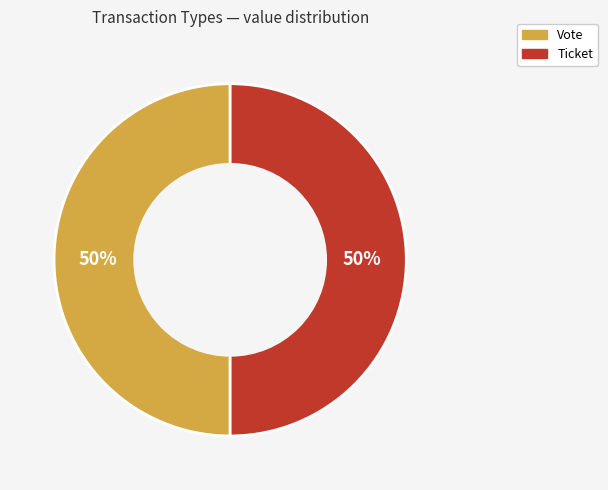

The Vote slice represents 50% of the pie. True or false?

True